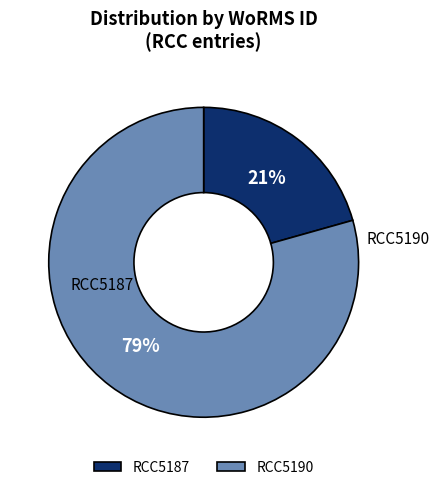

Which slice is the largest?

RCC5190